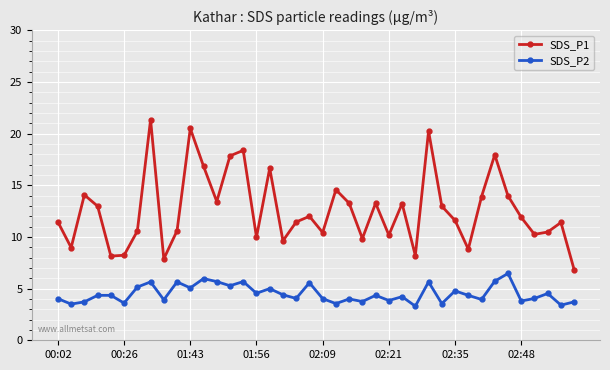

How many categories are shown in the chart?

40